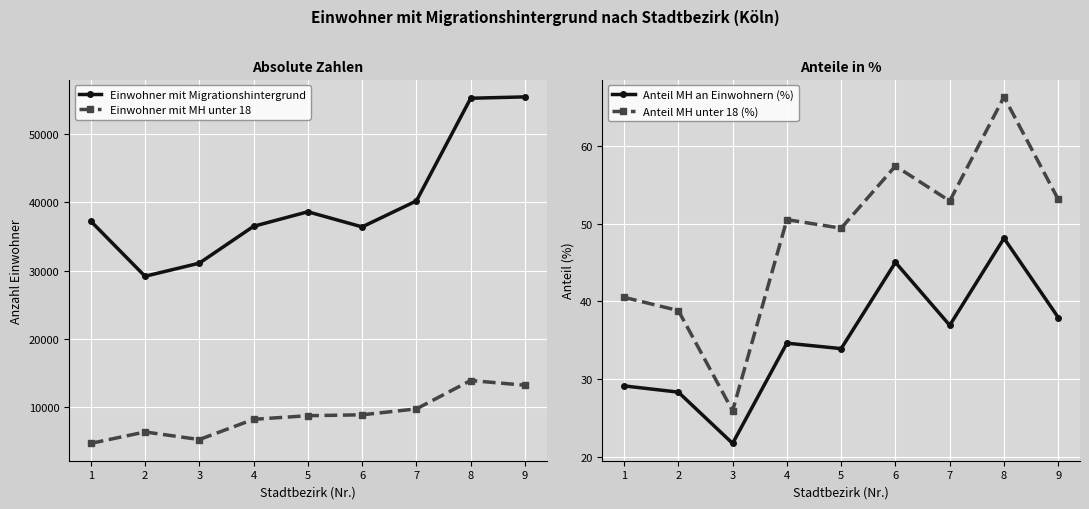

At which category does Einwohner mit Migrationshintergrund reach its first local valley?

2